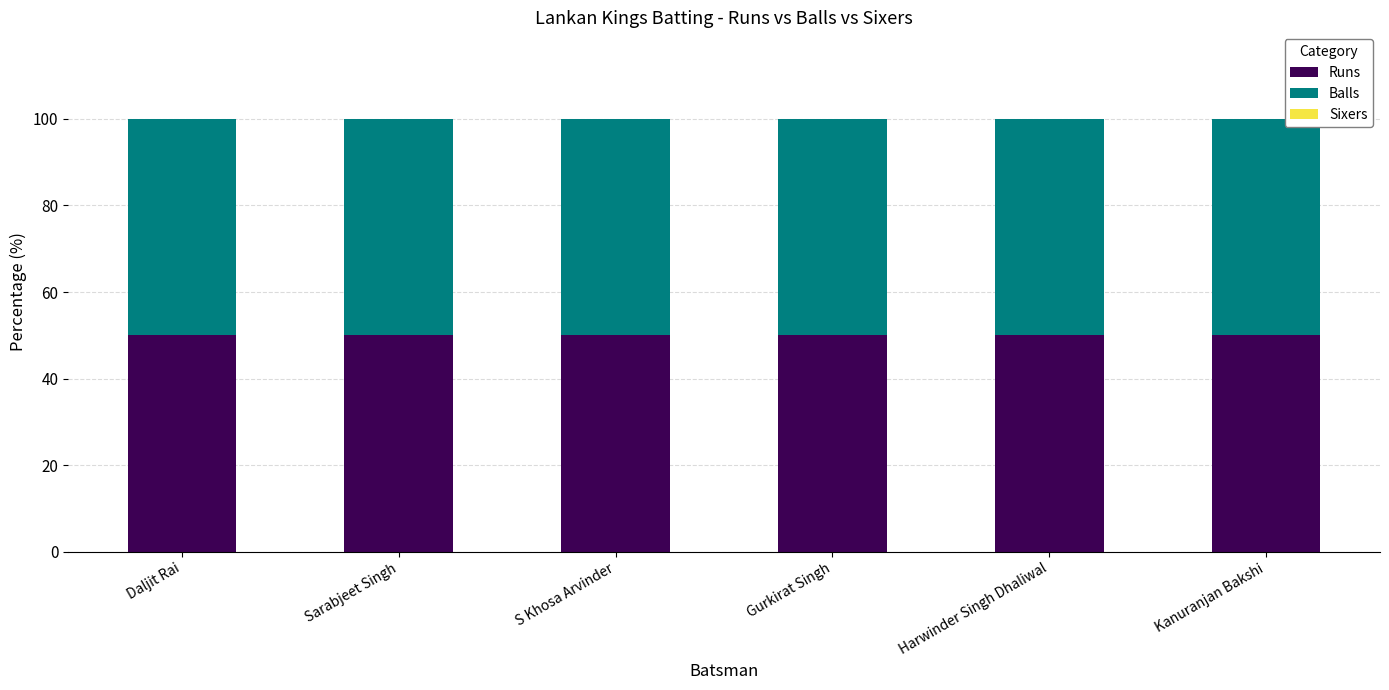

What is the greatest value displayed?

50